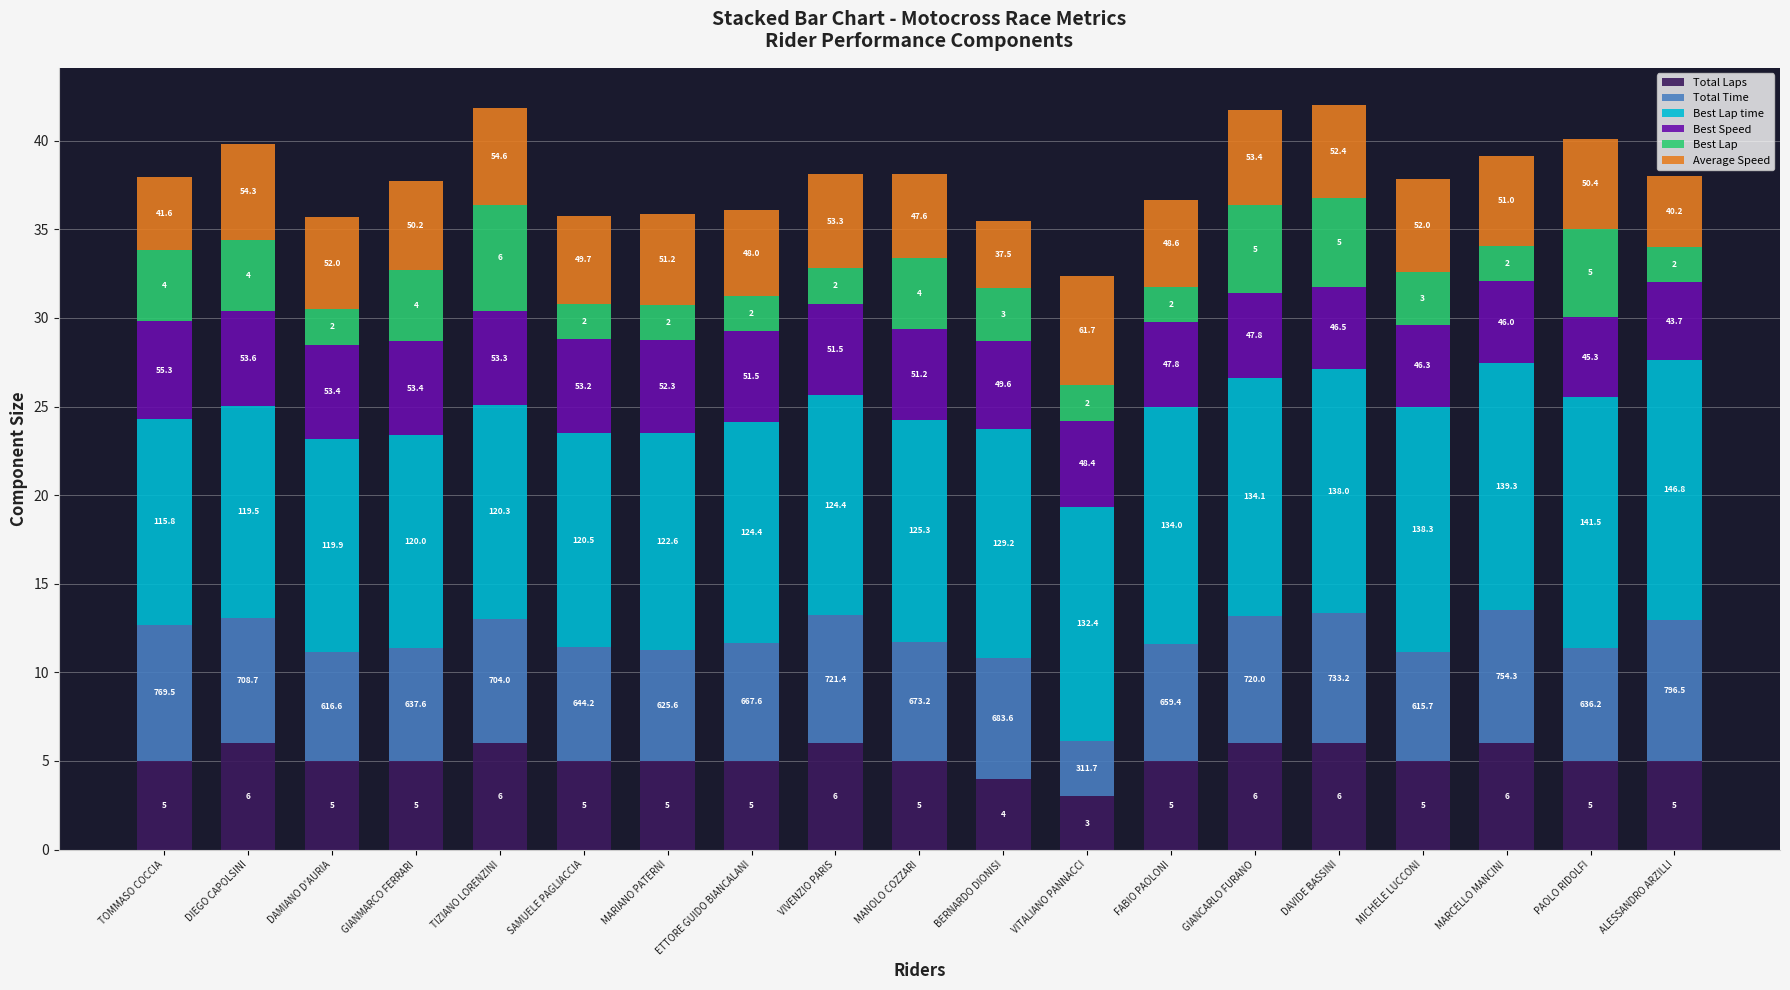

Are the bars grouped side by side (vs. stacked)?

No